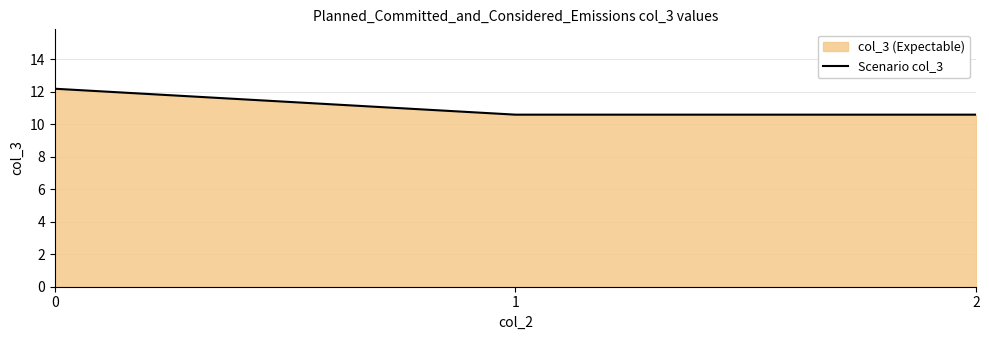

Is it true that the value at 2 is 10.6?

True